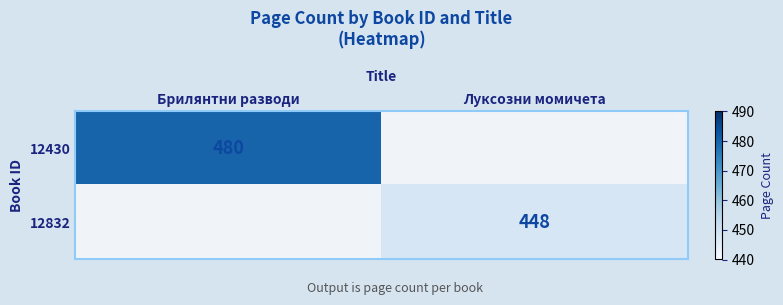

The 12430 series shows 480 at Брилянтни разводи. True or false?

True